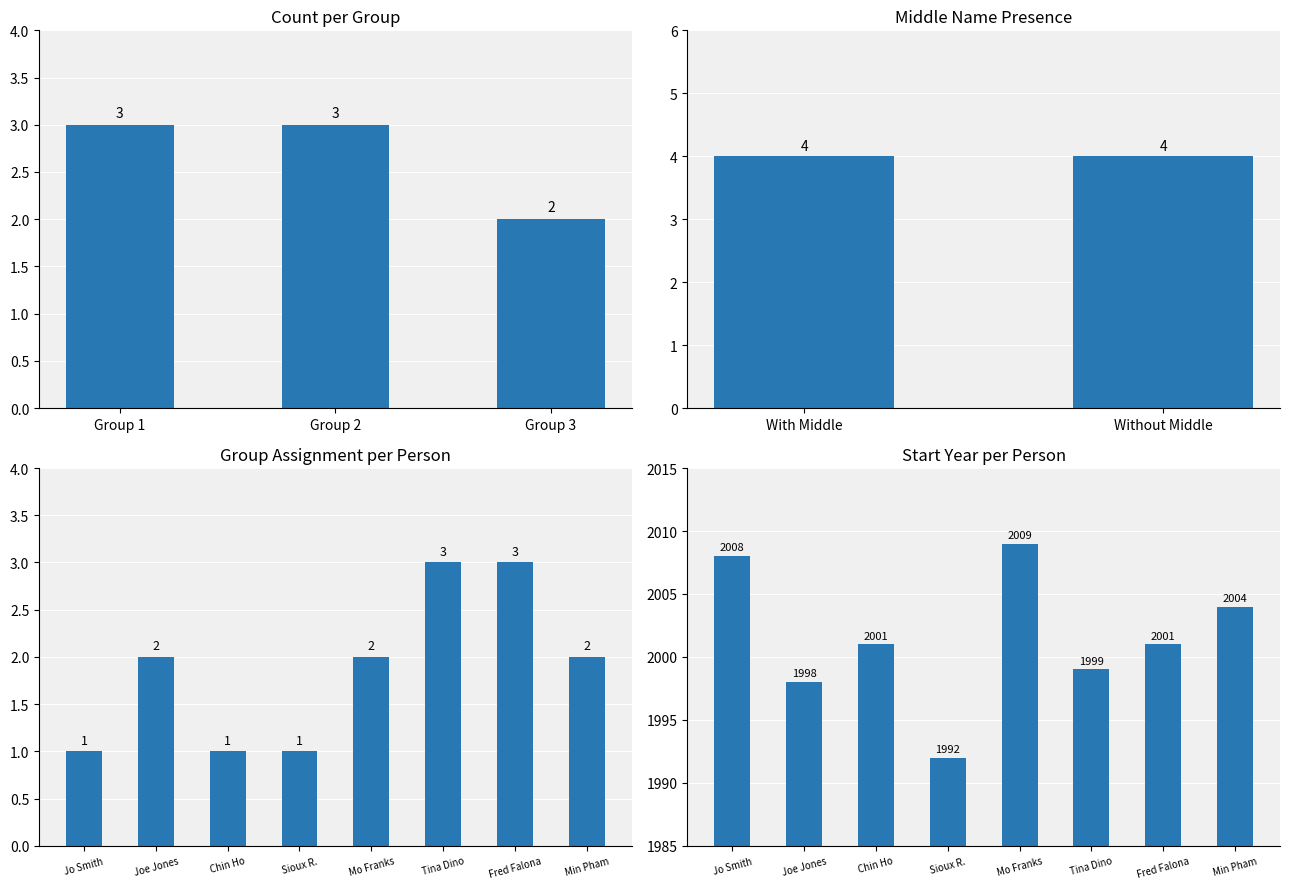

Which category has the highest value across all series?

Tina Dino